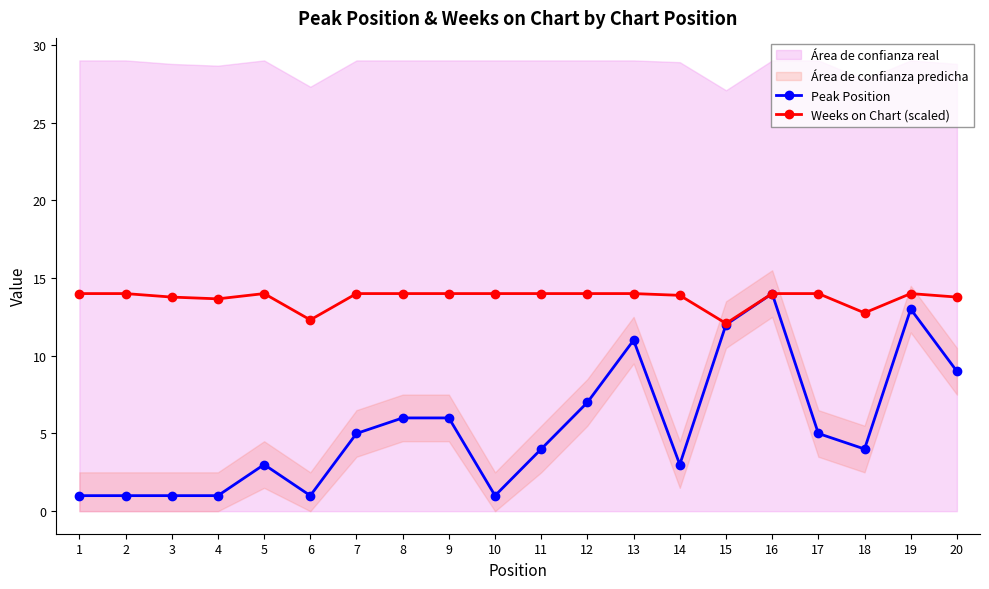

Reading left to right, transcribe all the data shown in this chart.

Peak Position: 1=1.0	2=1.0	3=1.0	4=1.0	5=3.0	6=1.0	7=5.0	8=6.0	9=6.0	10=1.0	11=4.0	12=7.0	13=11.0	14=3.0	15=12.0	16=14.0	17=5.0	18=4.0	19=13.0	20=9.0
Weeks on Chart (scaled): 1=14.0	2=14.0	3=13.8	4=13.7	5=14.0	6=12.3	7=14.0	8=14.0	9=14.0	10=14.0	11=14.0	12=14.0	13=14.0	14=13.9	15=12.1	16=14.0	17=14.0	18=12.8	19=14.0	20=13.8